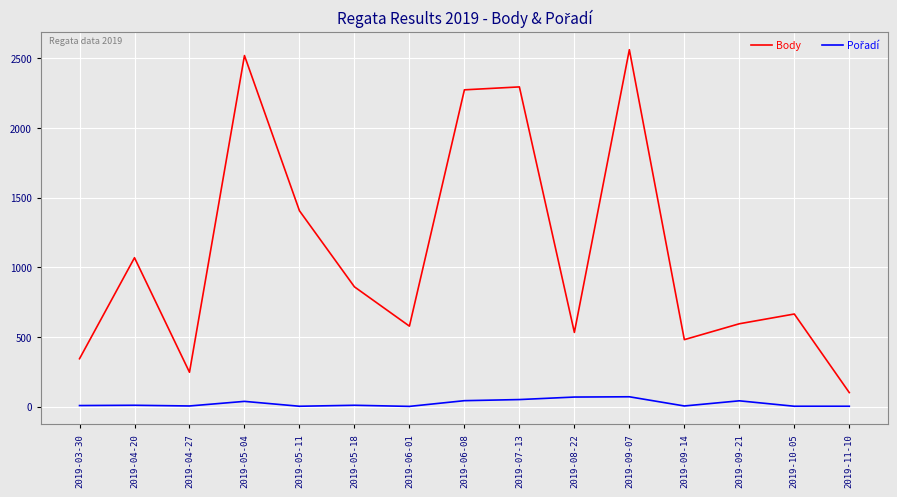

Which series has the widest spread of values?

Body